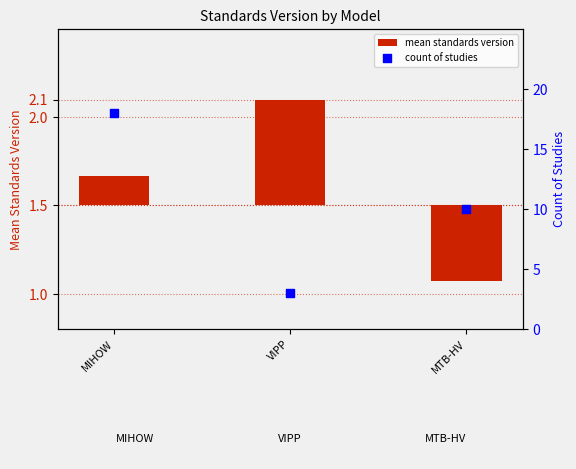

Which series has the largest total across all categories?

count of studies